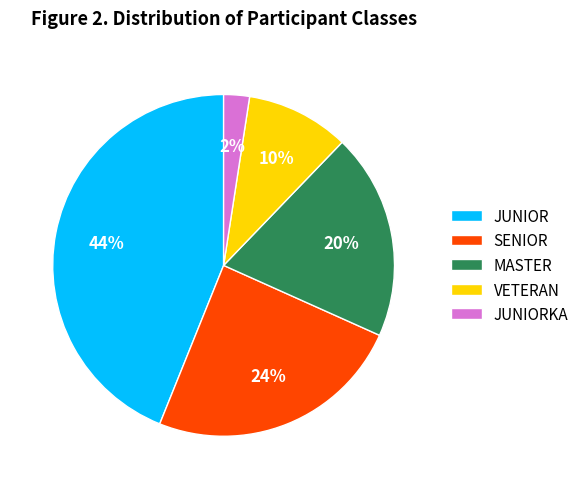

The VETERAN slice represents 10% of the pie. True or false?

True